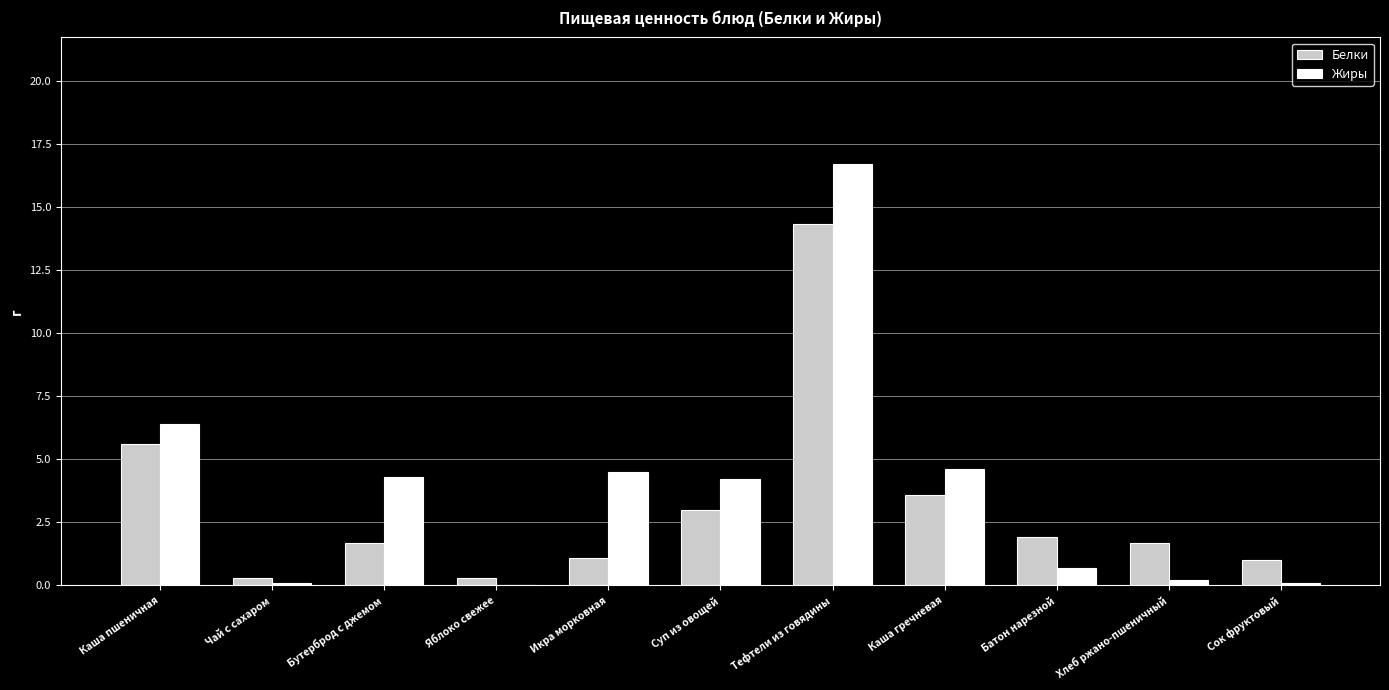

Is it true that Белки equals 1.7 at Бутерброд с джемом?

True